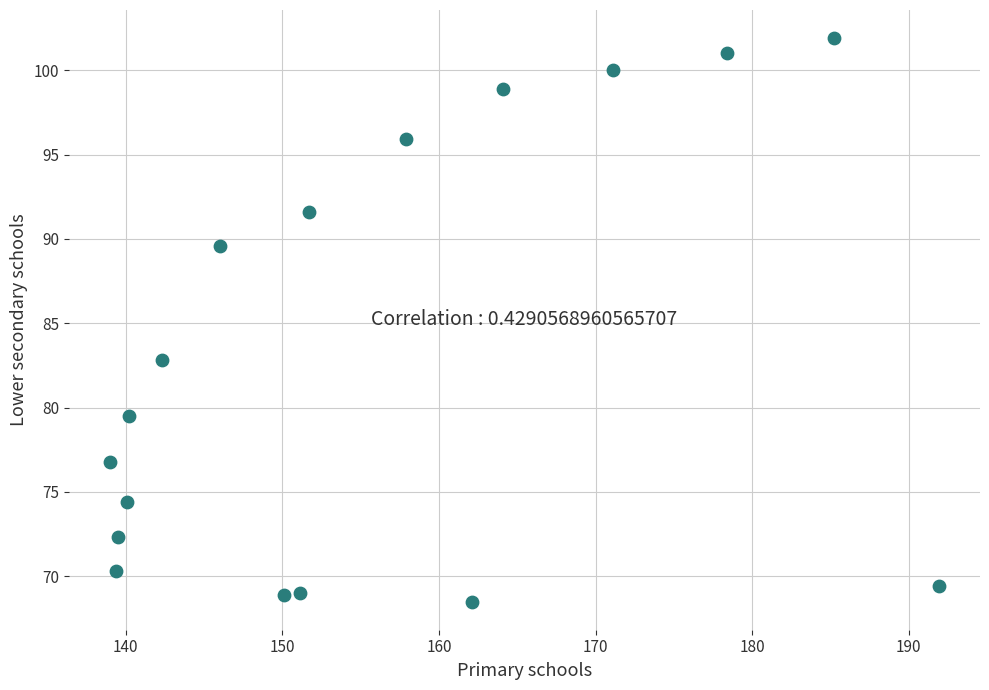

What is the range of Y values (max minus min)?

33.4